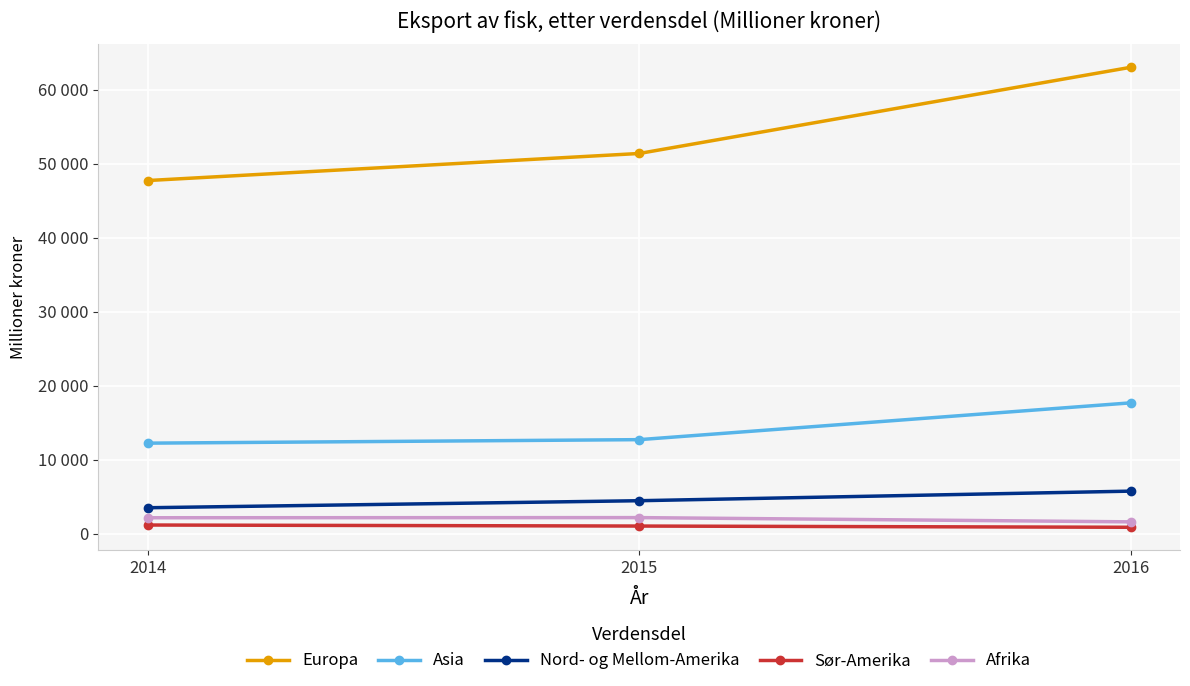

Which has a higher value, 2014 or 2016?

2016